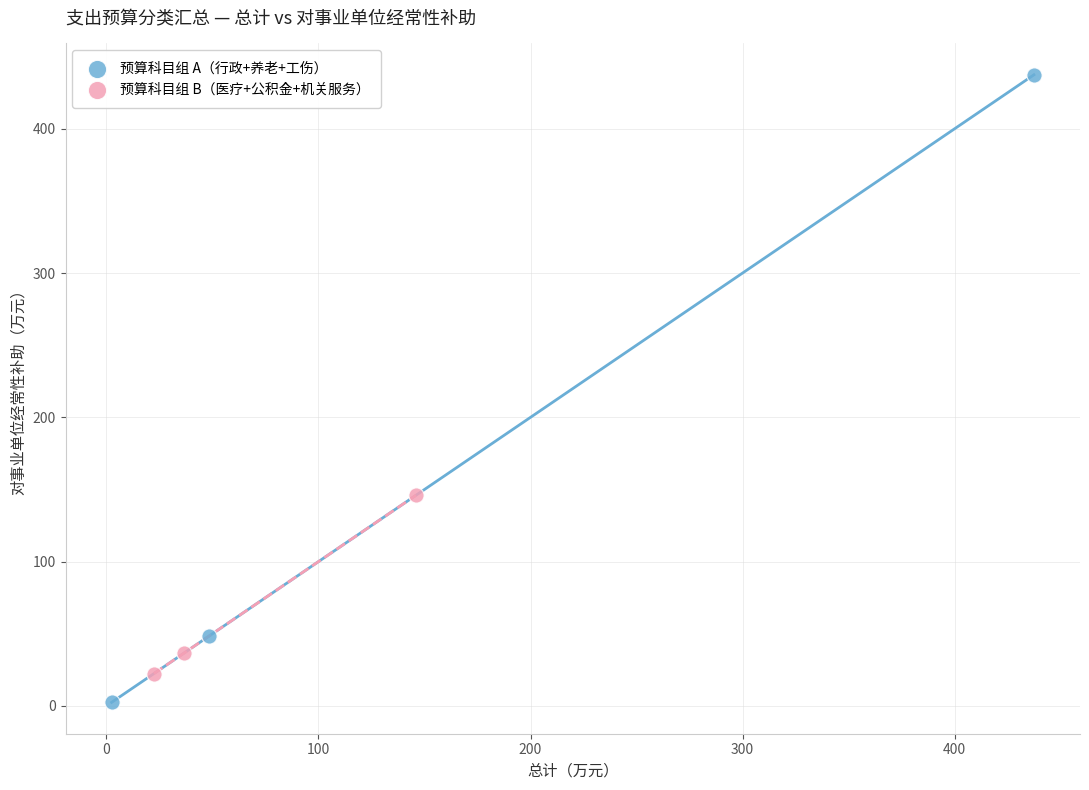

Which series contains the lowest Y value?

预算科目组 A（行政+养老+工伤）